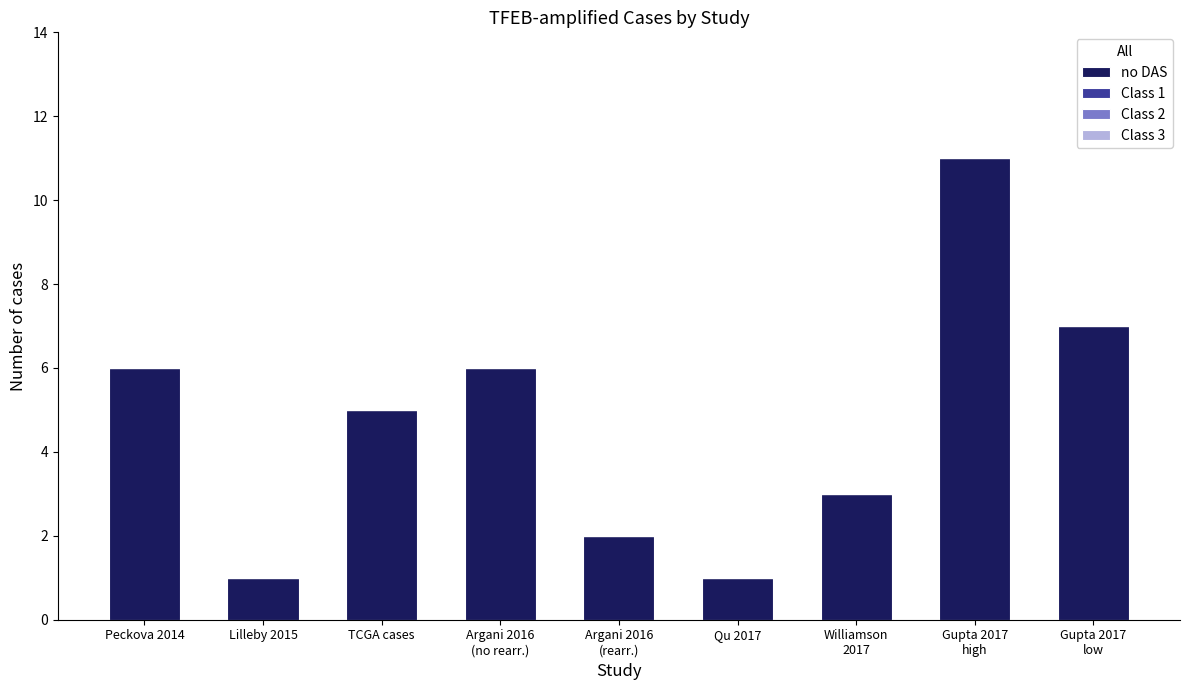

Reading left to right, list all the values displayed in this chart.

6	1	5	6	2	1	3	11	7